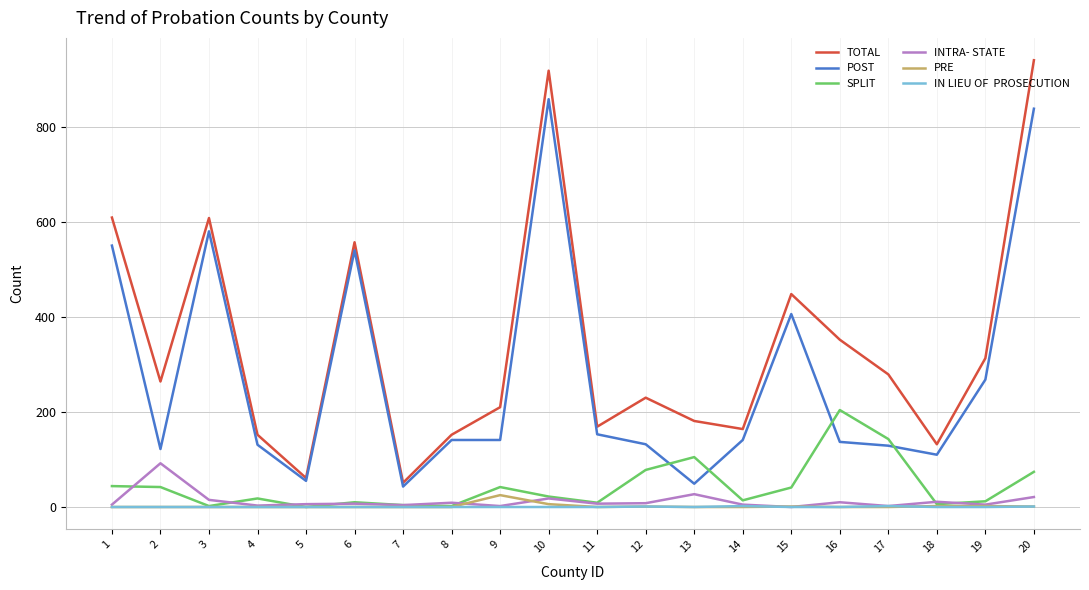

How many distinct data groups are displayed?

6